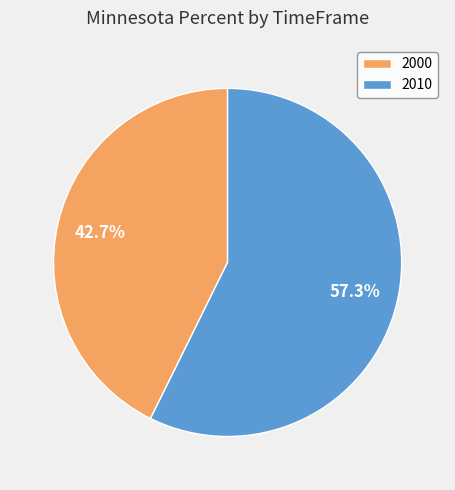

Which slice is the smallest?

2000